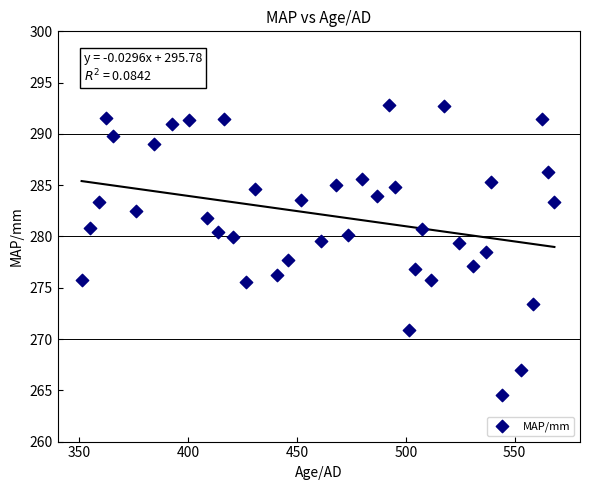

What is the range of Y values (max minus min)?

28.3